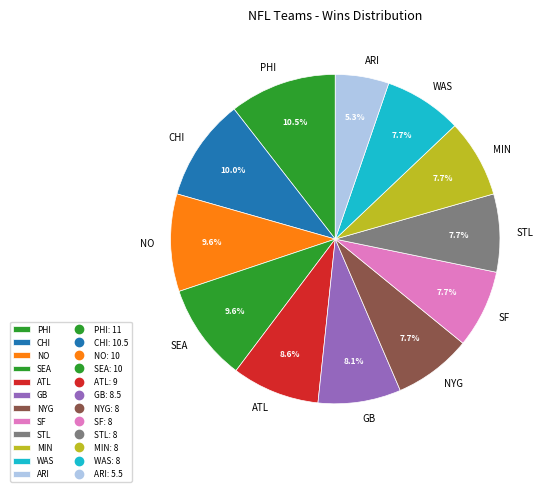

To the nearest percent, what portion does WAS represent?

8%